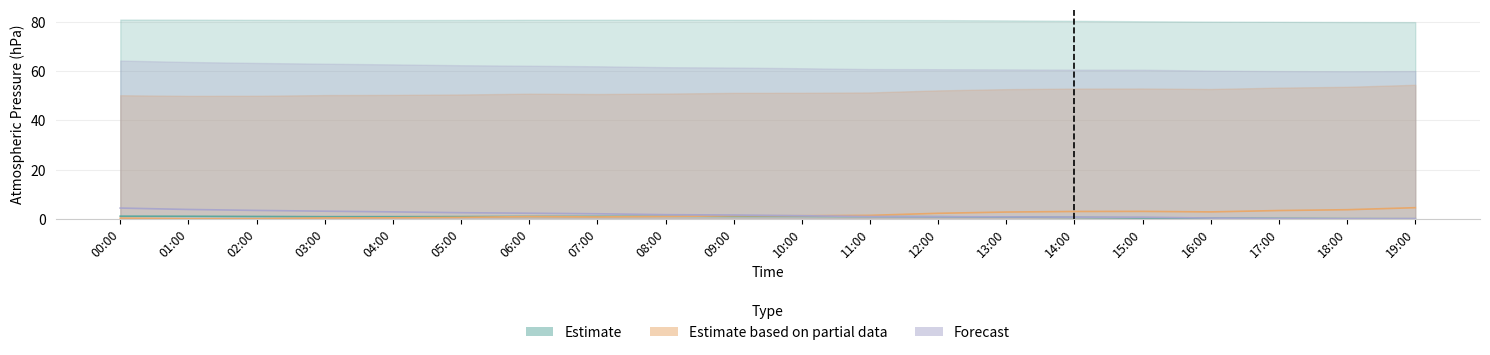

How many data points in Estimate are above 0?

19